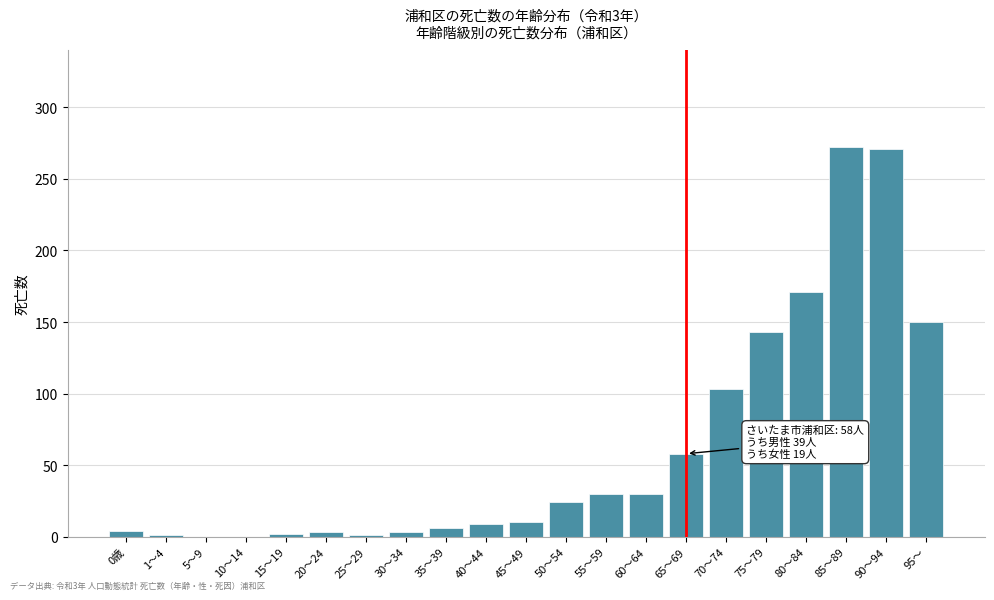

What is the sum of all values?

1291